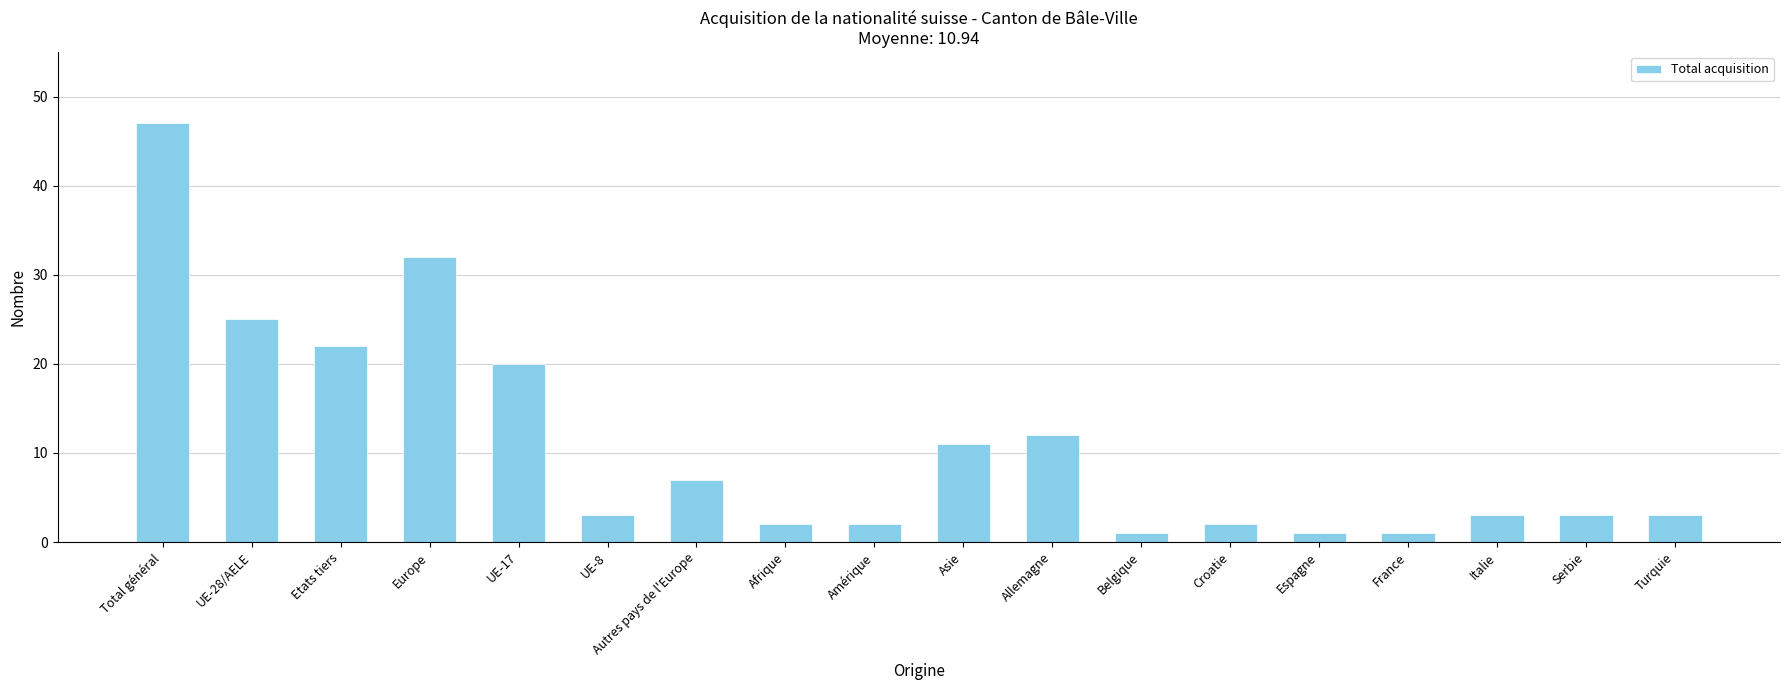

Is it true that the value at UE-8 is 3?

True